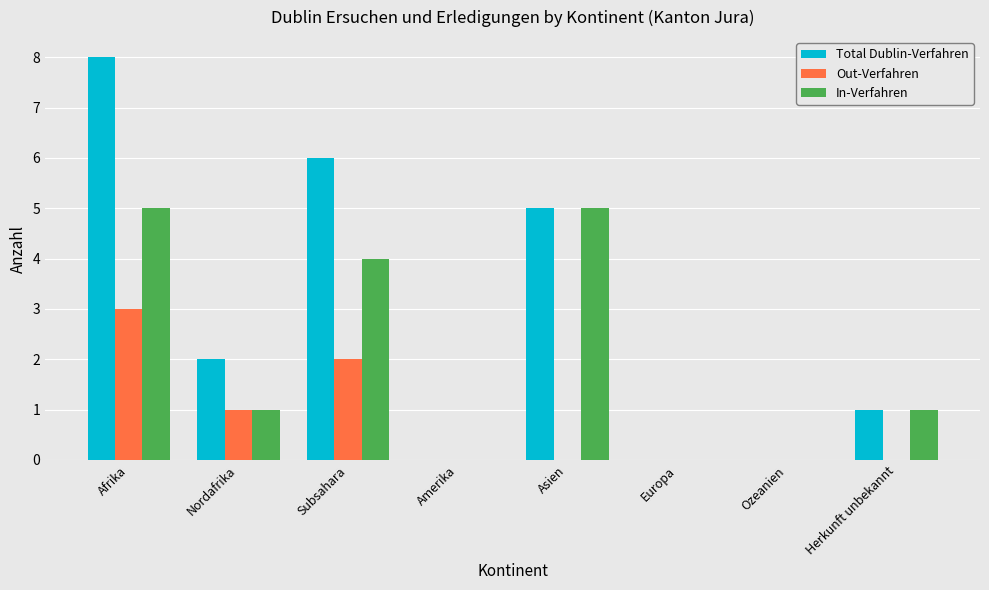

What is the sum of the In-Verfahren values at Subsahara and Asien?

9